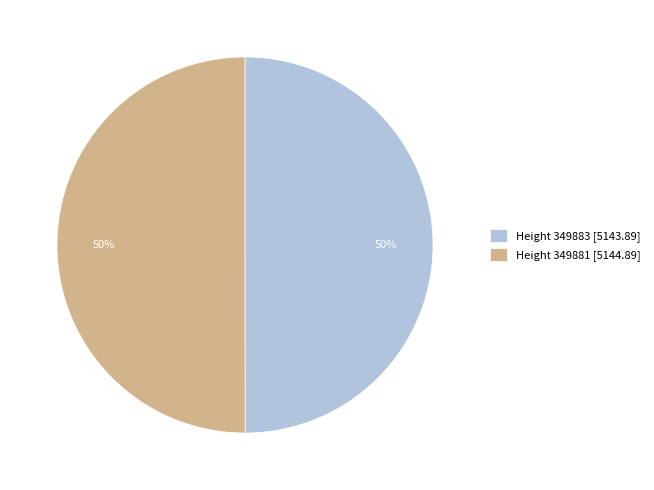

To the nearest percent, what percentage of the pie is Height 349883 [5143.89]?

50%